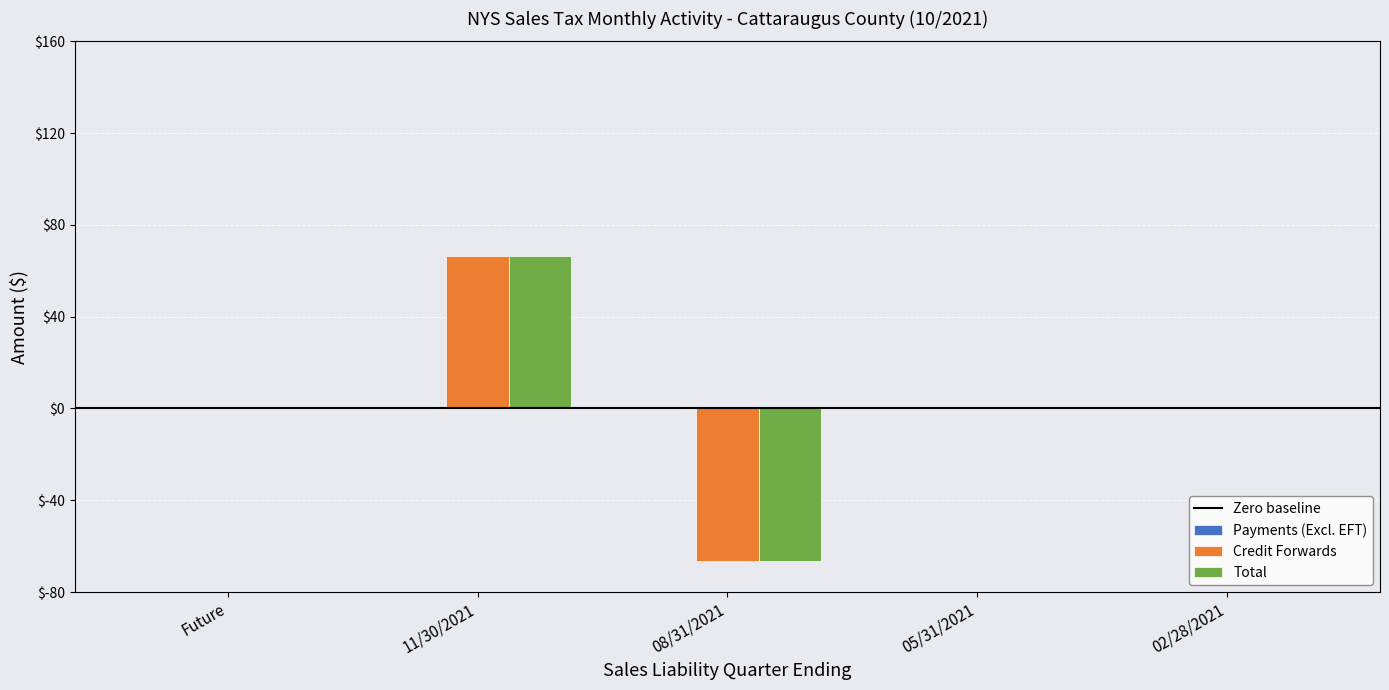

How many groups of bars are there?

5